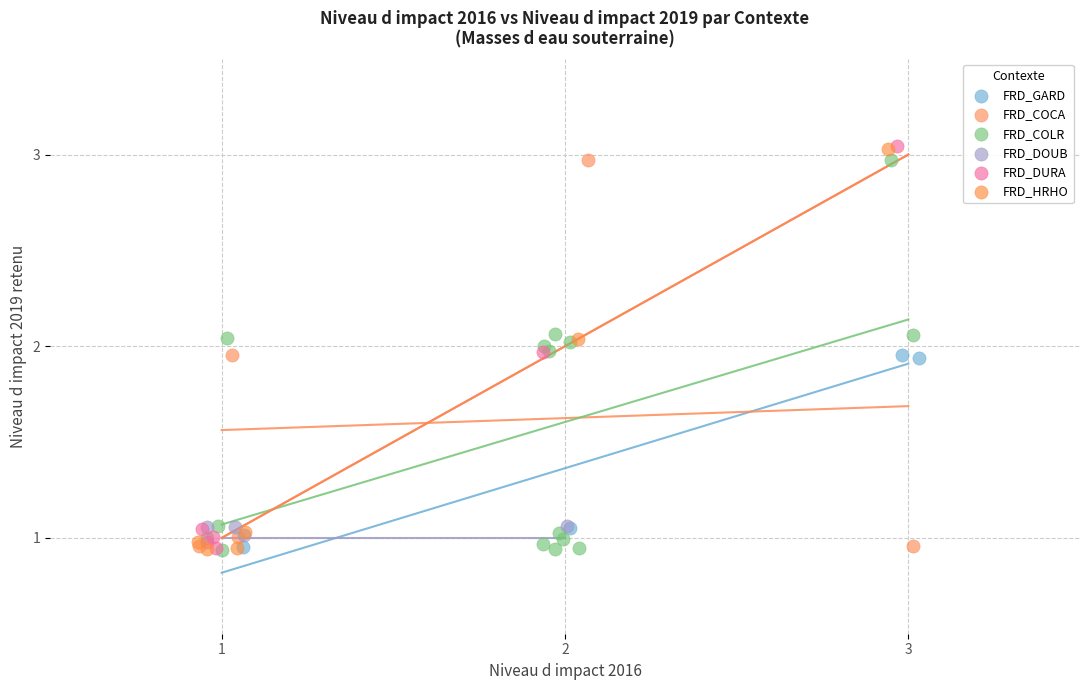

What are all the series names shown in the legend?

FRD_GARD, FRD_COCA, FRD_COLR, FRD_DOUB, FRD_DURA, FRD_HRHO